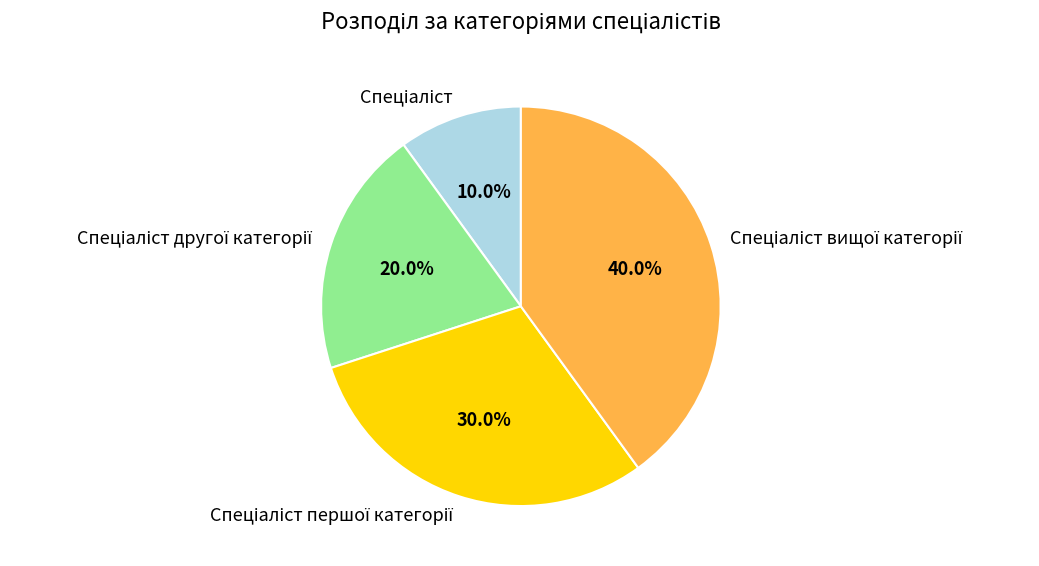

Is there any slice that represents more than half of the pie?

No